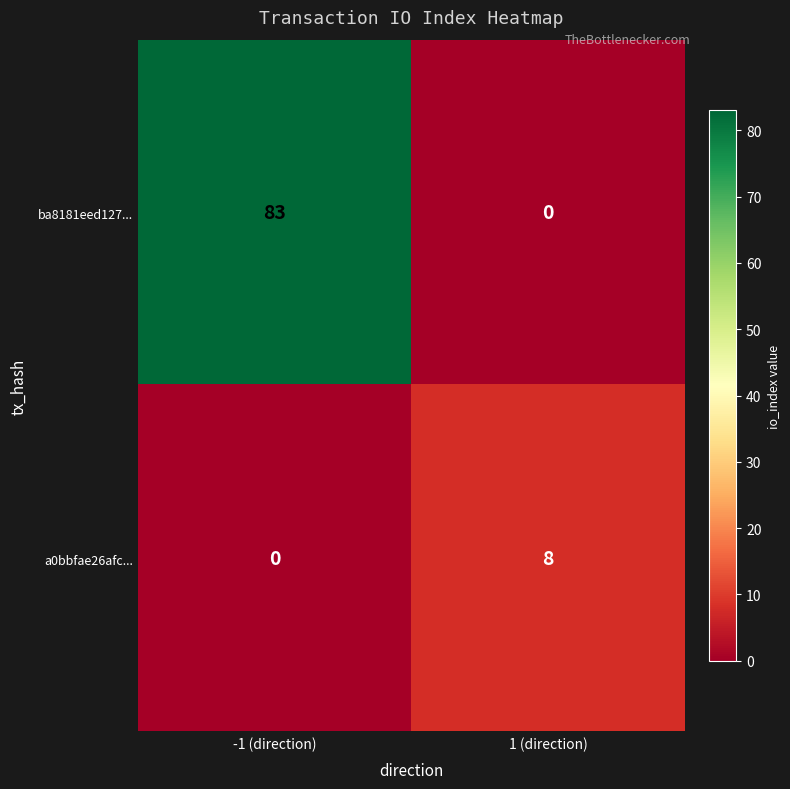

Which series has the largest total across all categories?

ba8181eed127...